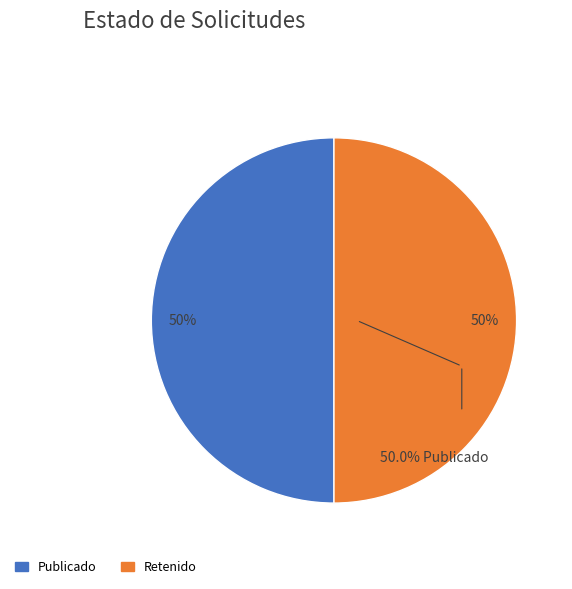

To the nearest percent, what is the average slice percentage?

50%